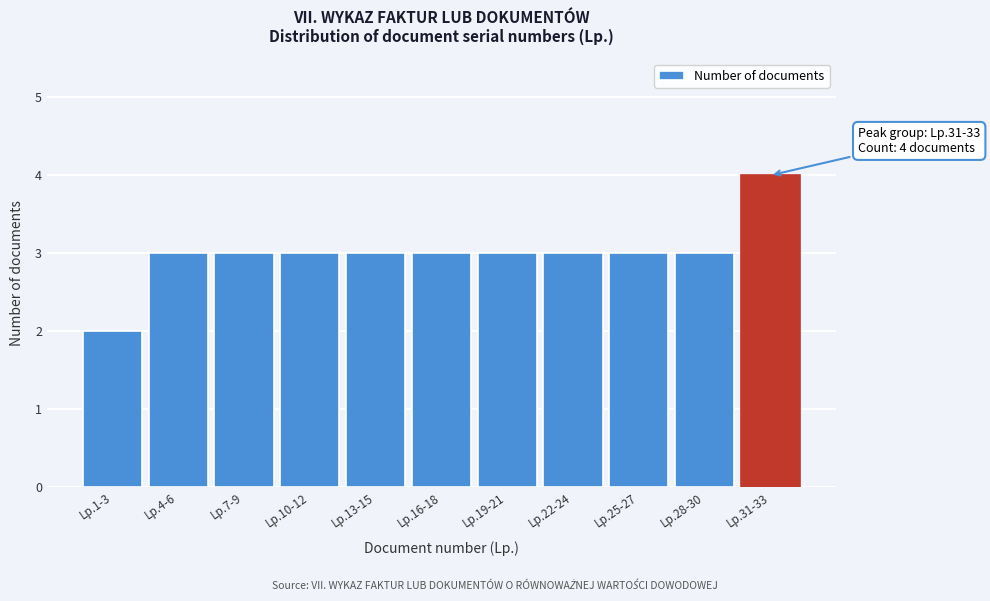

Reading left to right, what are all the values shown in this chart?

2	3	3	3	3	3	3	3	3	3	4